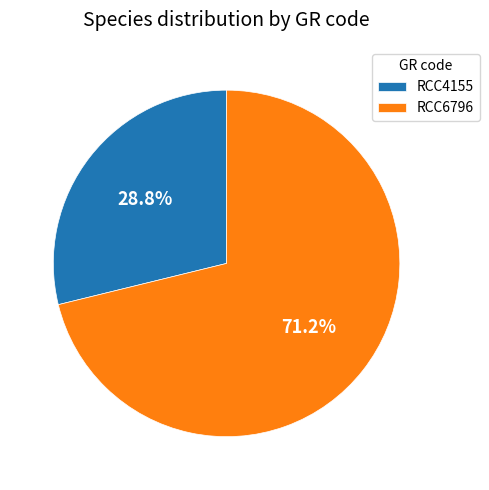

Is RCC6796 the majority of the pie?

Yes